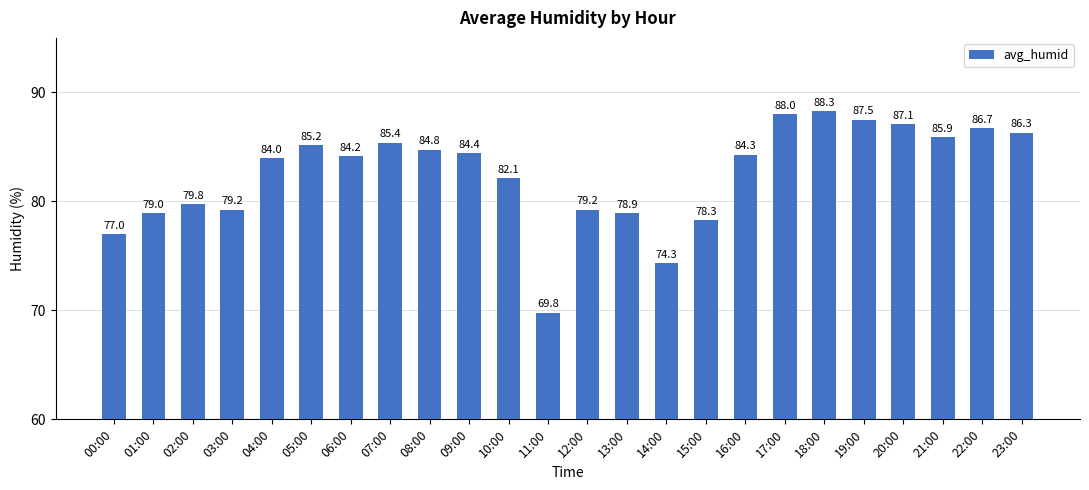

What is the greatest value displayed?

88.3